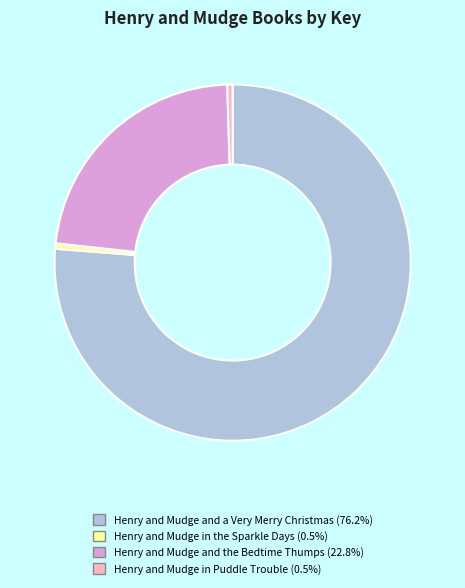

Do Henry and Mudge in the Sparkle Days (0.5%) and Henry and Mudge in Puddle Trouble (0.5%) together represent more than half of the pie?

No